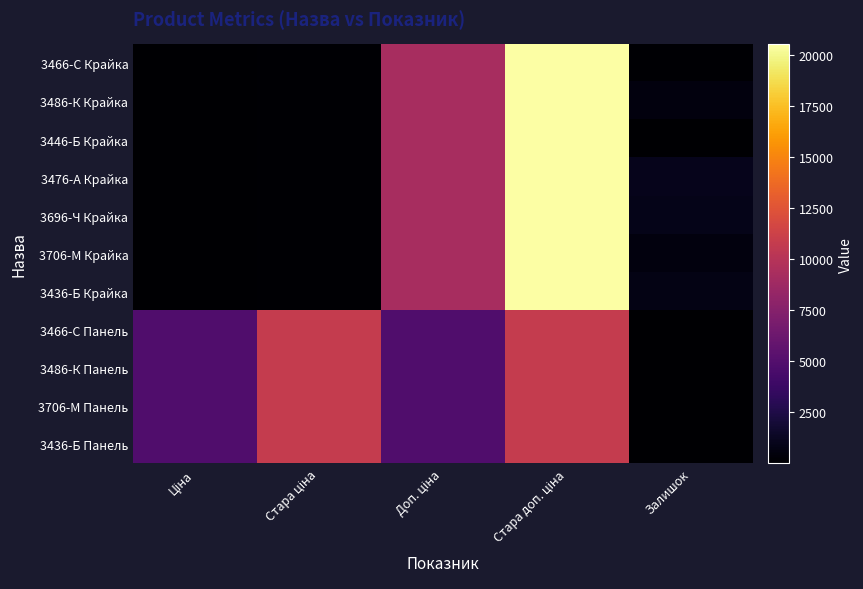

Reading left to right, list all the values displayed in this chart.

3466-С Крайка: Ціна=41.1	Стара ціна=91.3	Доп. ціна=9246.0	Стара доп. ціна=20547.0	Залишок=121.0
3486-К Крайка: Ціна=41.1	Стара ціна=91.3	Доп. ціна=9246.0	Стара доп. ціна=20547.0	Залишок=534.0
3446-Б Крайка: Ціна=41.1	Стара ціна=91.3	Доп. ціна=9246.0	Стара доп. ціна=20547.0	Залишок=8.0
3476-А Крайка: Ціна=41.1	Стара ціна=91.3	Доп. ціна=9246.0	Стара доп. ціна=20547.0	Залишок=977.0
3696-Ч Крайка: Ціна=41.1	Стара ціна=91.3	Доп. ціна=9246.0	Стара доп. ціна=20547.0	Залишок=930.0
3706-М Крайка: Ціна=41.1	Стара ціна=91.3	Доп. ціна=9246.0	Стара доп. ціна=20547.0	Залишок=535.0
3436-Б Крайка: Ціна=41.1	Стара ціна=91.3	Доп. ціна=9246.0	Стара доп. ціна=20547.0	Залишок=782.0
3466-С Панель: Ціна=4853.3	Стара ціна=10785.0	Доп. ціна=4853.0	Стара доп. ціна=10785.0	Залишок=6.0
3486-К Панель: Ціна=4853.3	Стара ціна=10785.0	Доп. ціна=4853.0	Стара доп. ціна=10785.0	Залишок=4.0
3706-М Панель: Ціна=4853.3	Стара ціна=10785.0	Доп. ціна=4853.0	Стара доп. ціна=10785.0	Залишок=2.0
3436-Б Панель: Ціна=4853.3	Стара ціна=10785.0	Доп. ціна=4853.0	Стара доп. ціна=10785.0	Залишок=4.0